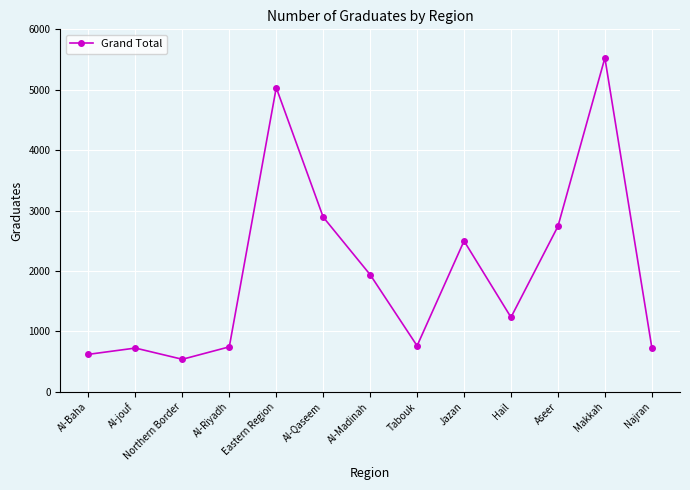

Read the value at Al-Baha, to the nearest 10.

620